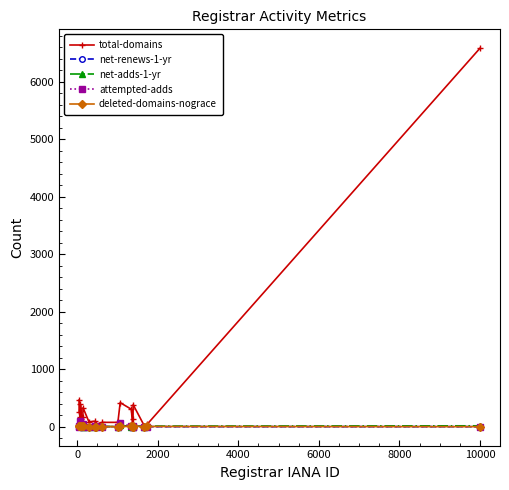

How many series are shown in this chart?

5